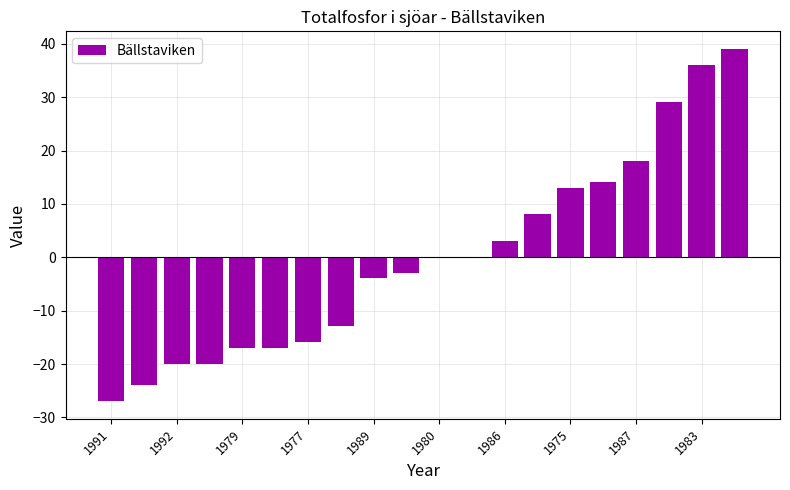

At which category does the chart reach its minimum across all series?

1991